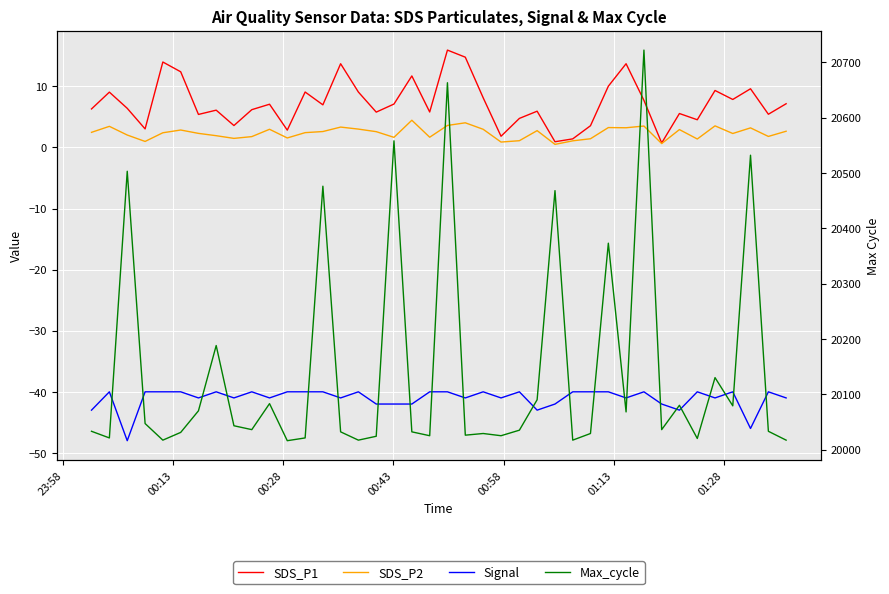

How many data points in SDS_P2 are less than 2?

15